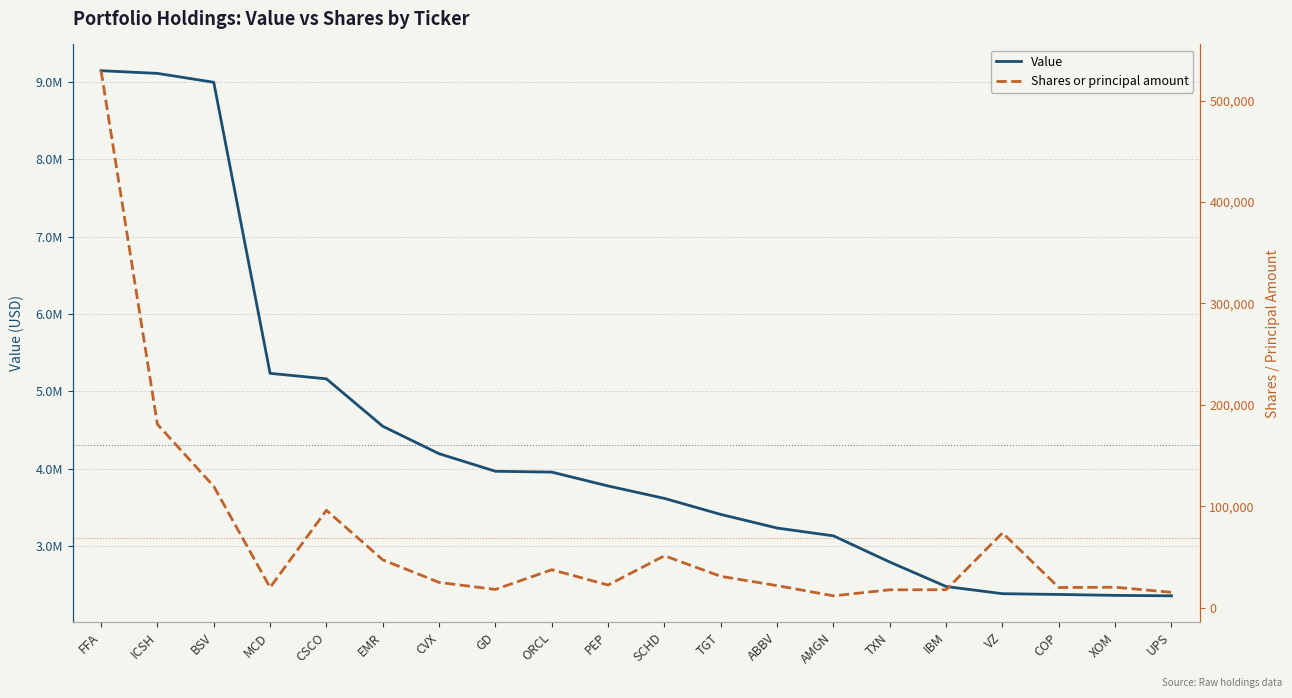

Between ORCL and XOM, which is larger?

ORCL